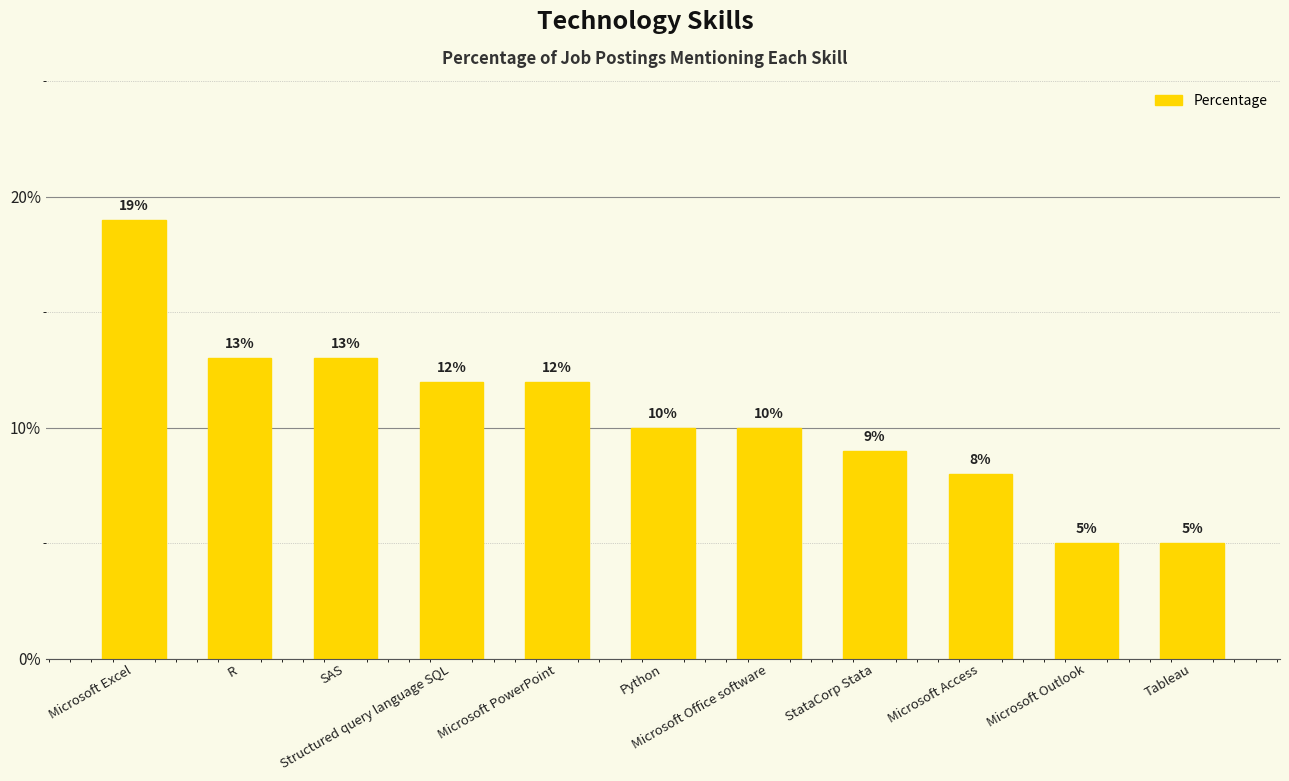

Does the chart contain any negative values?

No